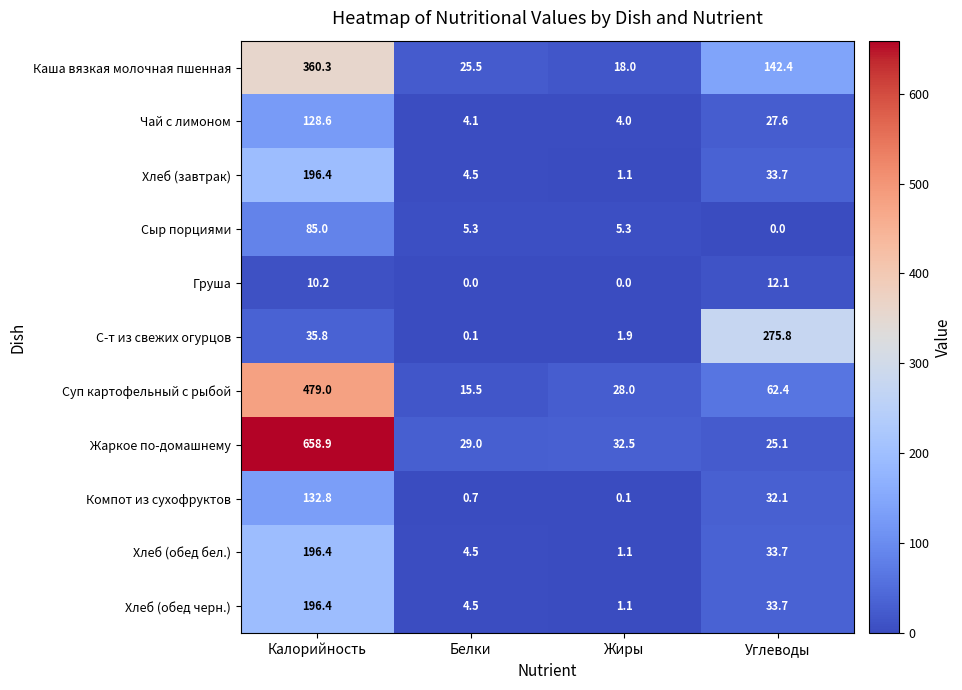

How many values in the Каша вязкая молочная пшенная series exceed 142?

2